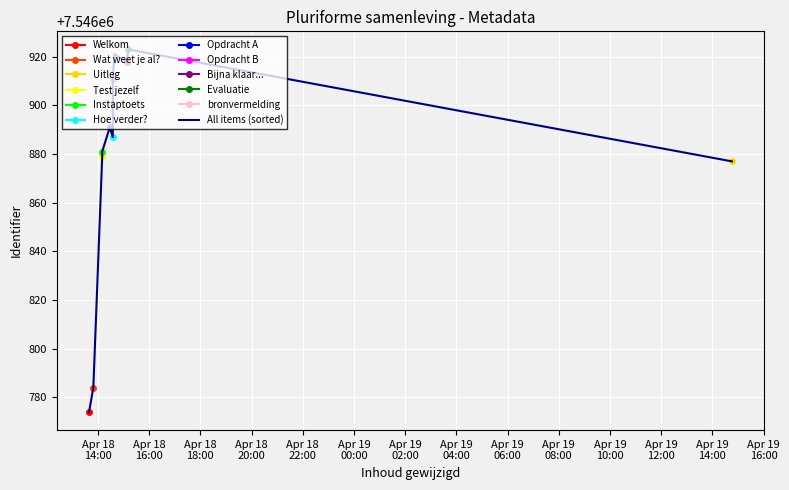

How many lines are shown in the chart?

1